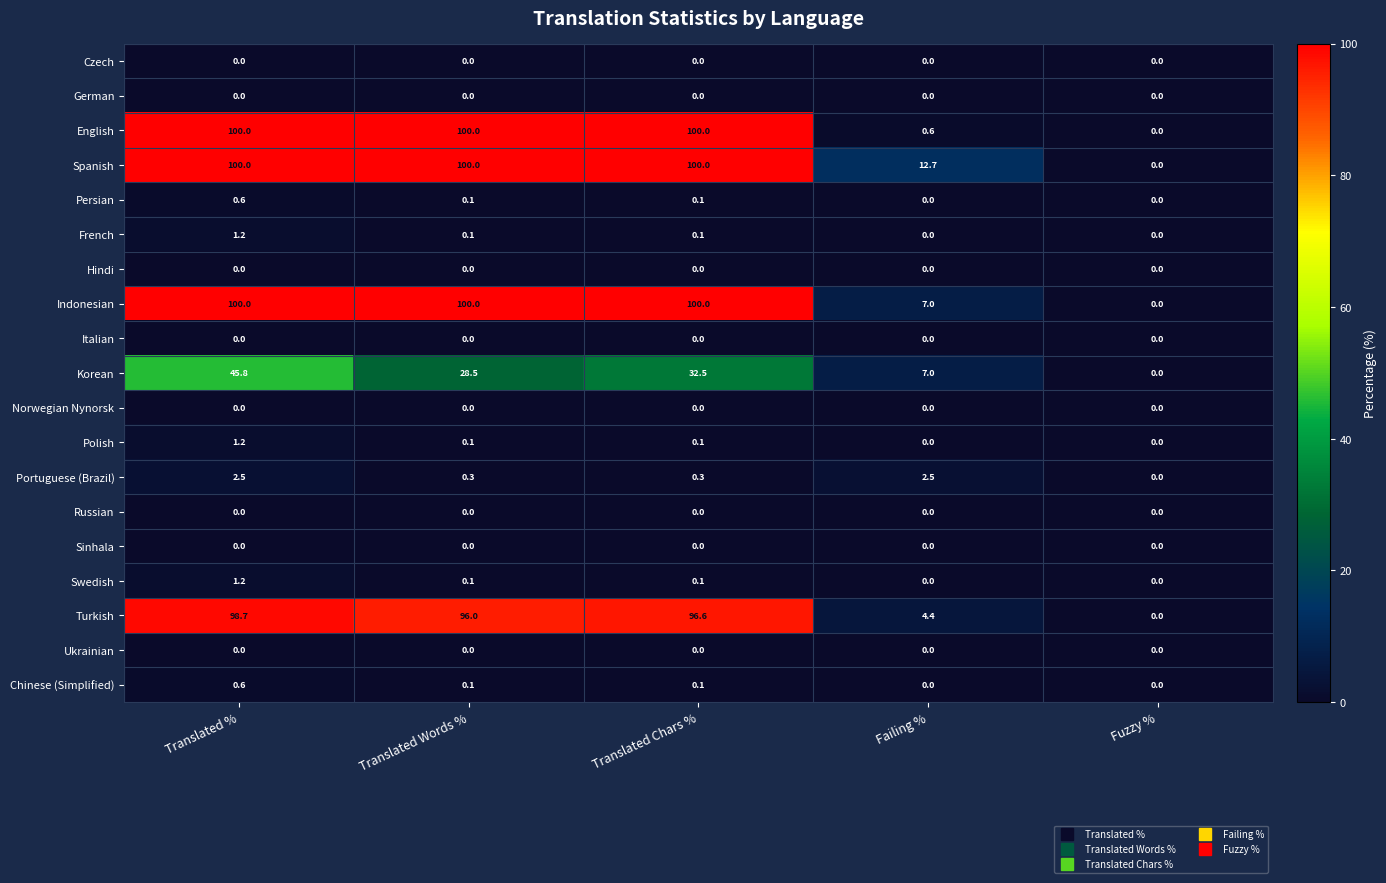

What is the total value across all series at Translated %?

451.8